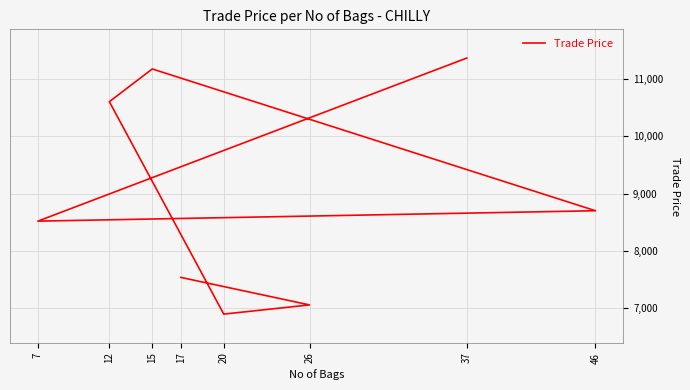

Reading left to right, transcribe all the data shown in this chart.

37=11359	7=8519	46=8700	15=11169	12=10599	20=6900	26=7060	17=7539